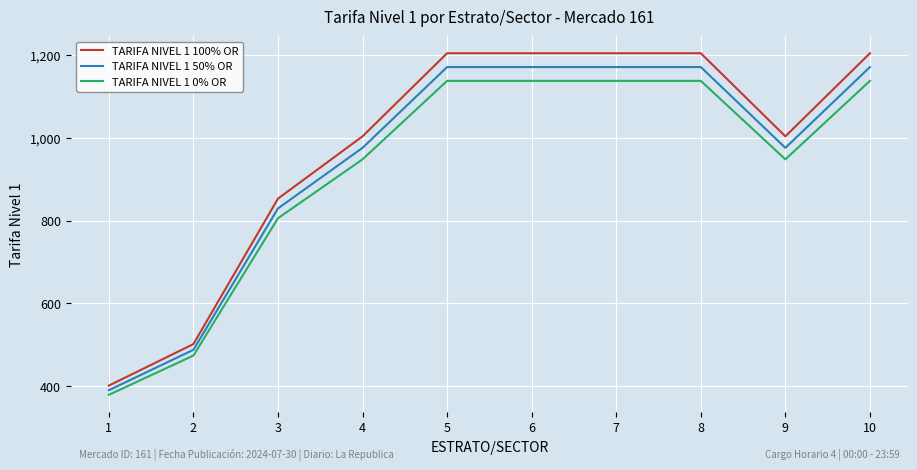

Reading left to right, extract all data points from this chart.

TARIFA NIVEL 1 100% OR: 401.5	501.8	853.1	1003.7	1204.4	1204.4	1204.4	1204.4	1003.7	1204.4
TARIFA NIVEL 1 50% OR: 390.4	487.9	829.5	975.9	1171.1	1171.1	1171.1	1171.1	975.9	1171.1
TARIFA NIVEL 1 0% OR: 379.2	474.0	805.9	948.1	1137.7	1137.7	1137.7	1137.7	948.1	1137.7